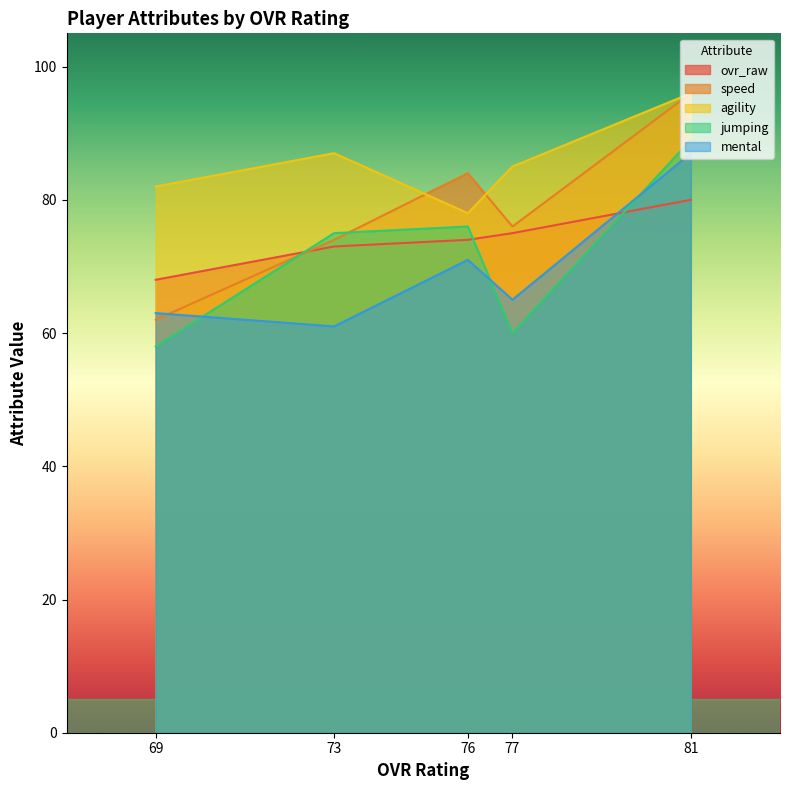

How many agility values are between 82 and 87?

3